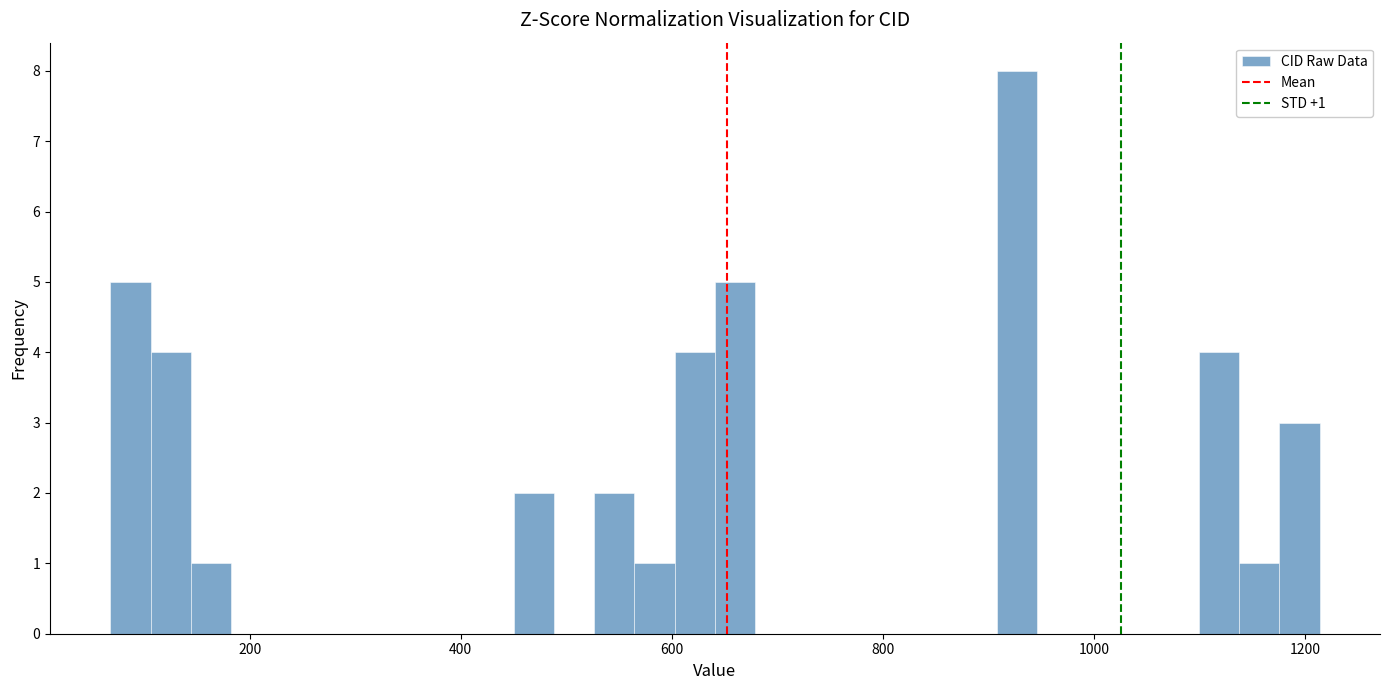

Around what value on the x-axis is the tallest bar? Give the approximate position of its centre, as read against the axis.

920